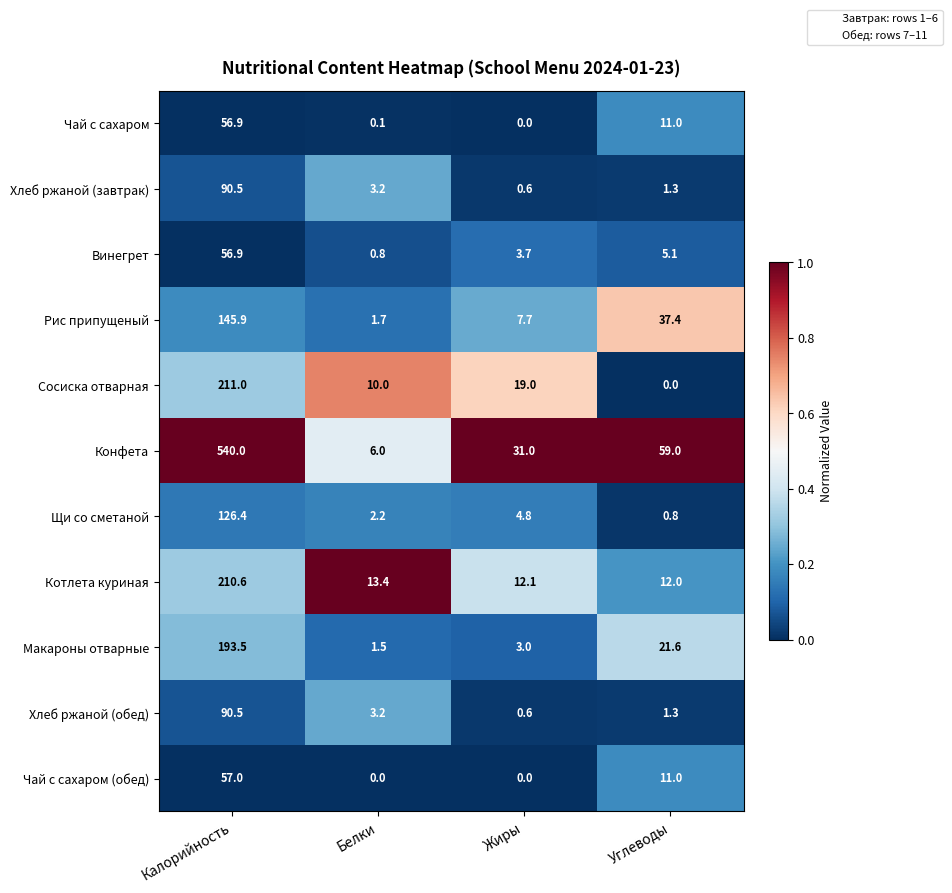

List the labels in order of Макароны отварные value, smallest first.

Белки, Жиры, Углеводы, Калорийность